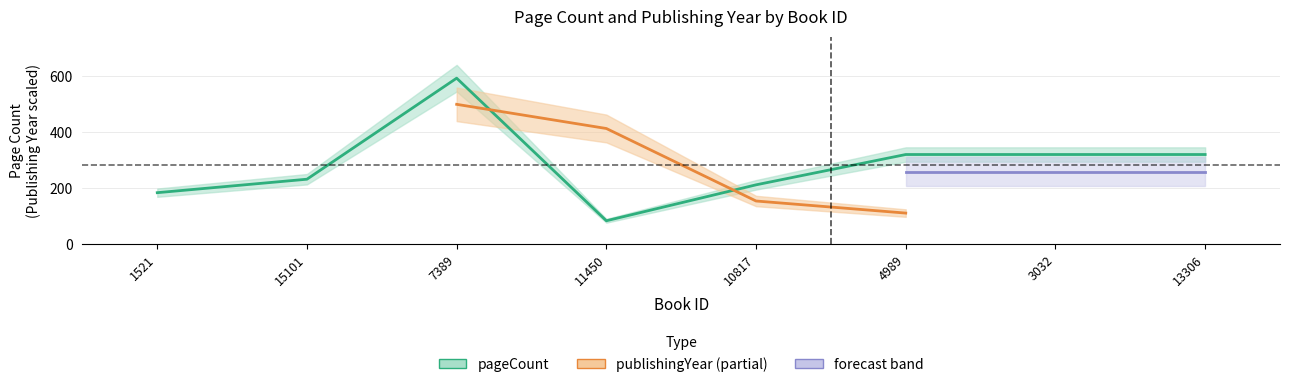

What is the value of the 3rd point from the left?

592